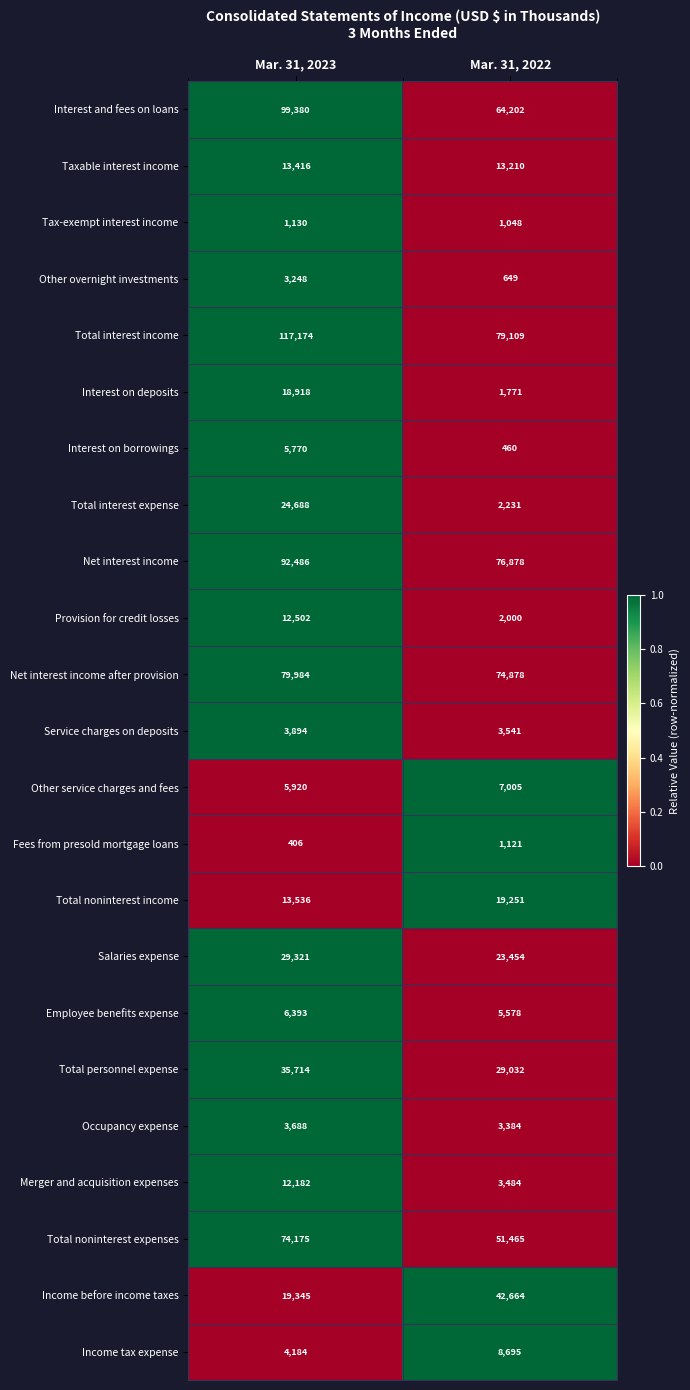

How many series are shown in this chart?

23